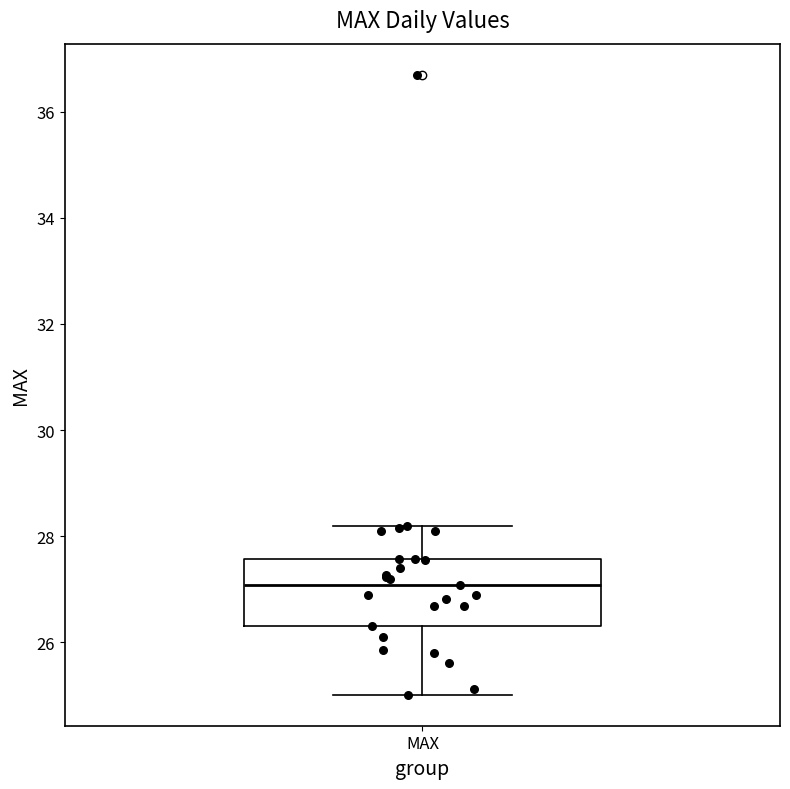

Transcribe this box plot: give where the median line is, the range the box spans, and where the two whiskers end, as read against the y-axis. The values are not printed on the chart, so give them approximately, as read against the axis.

median 27.0, box 26.4 to 27.6, whiskers 25.0 to 28.2